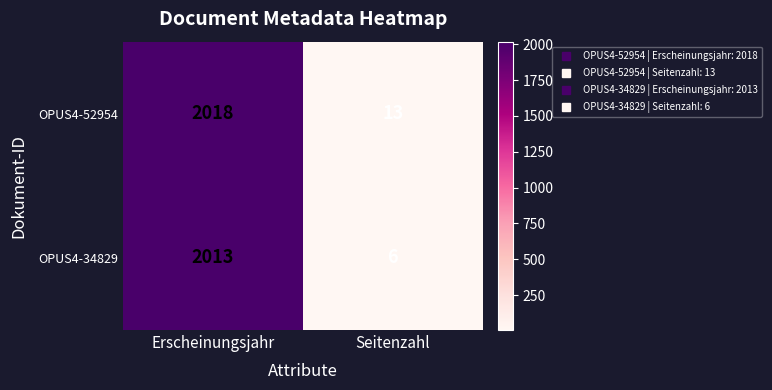

Rank the series by their maximum value, from lowest to highest.

OPUS4-34829, OPUS4-52954